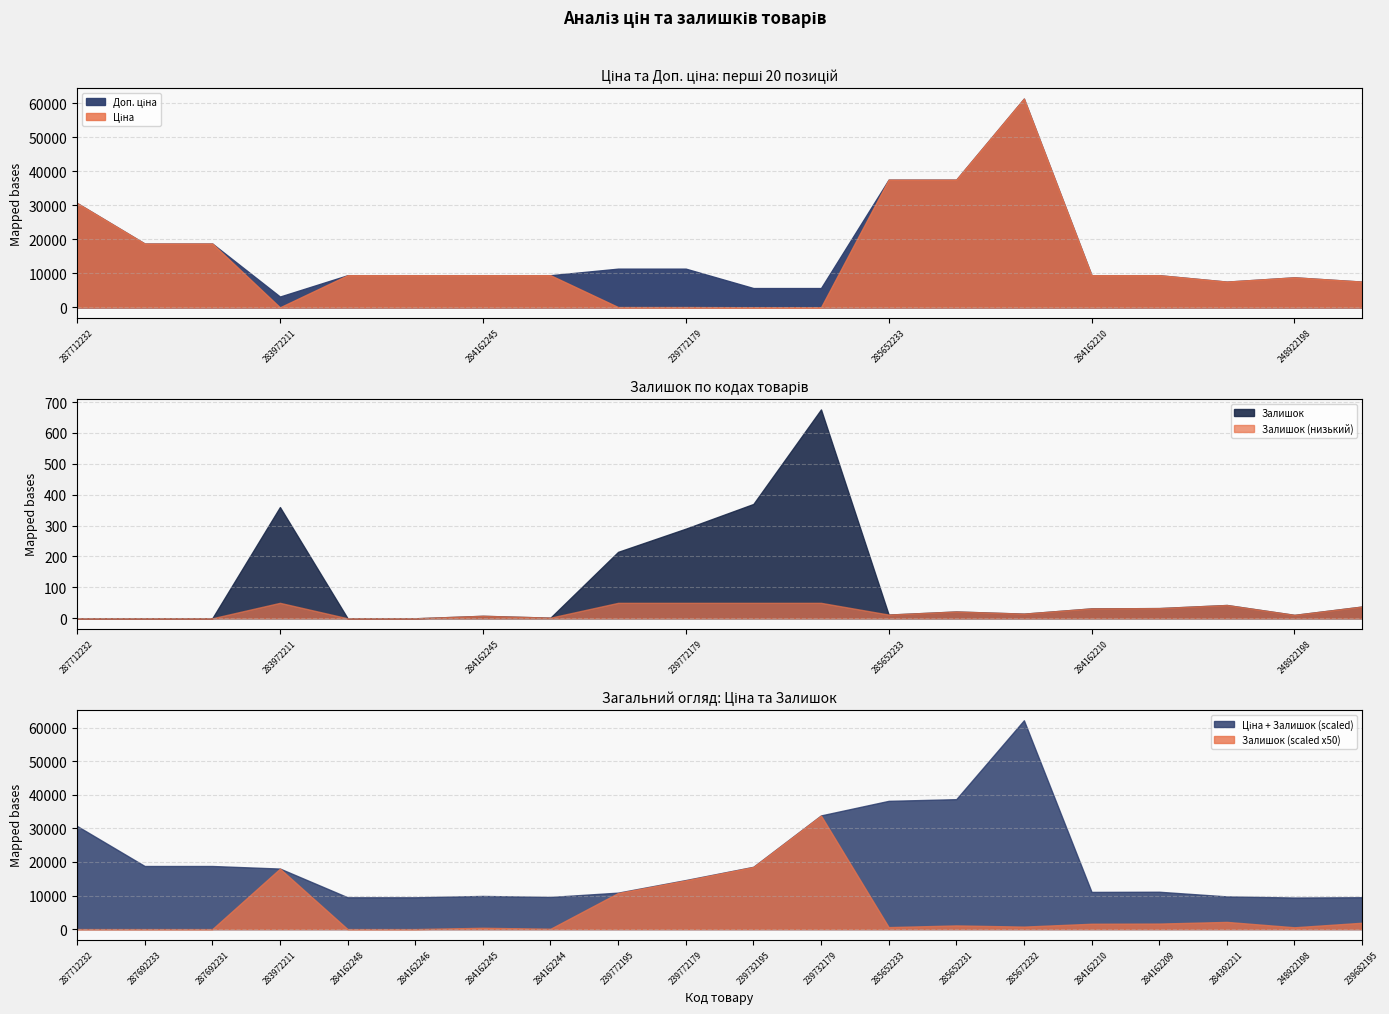

At how many categories does at least one series exceed 1313?

20